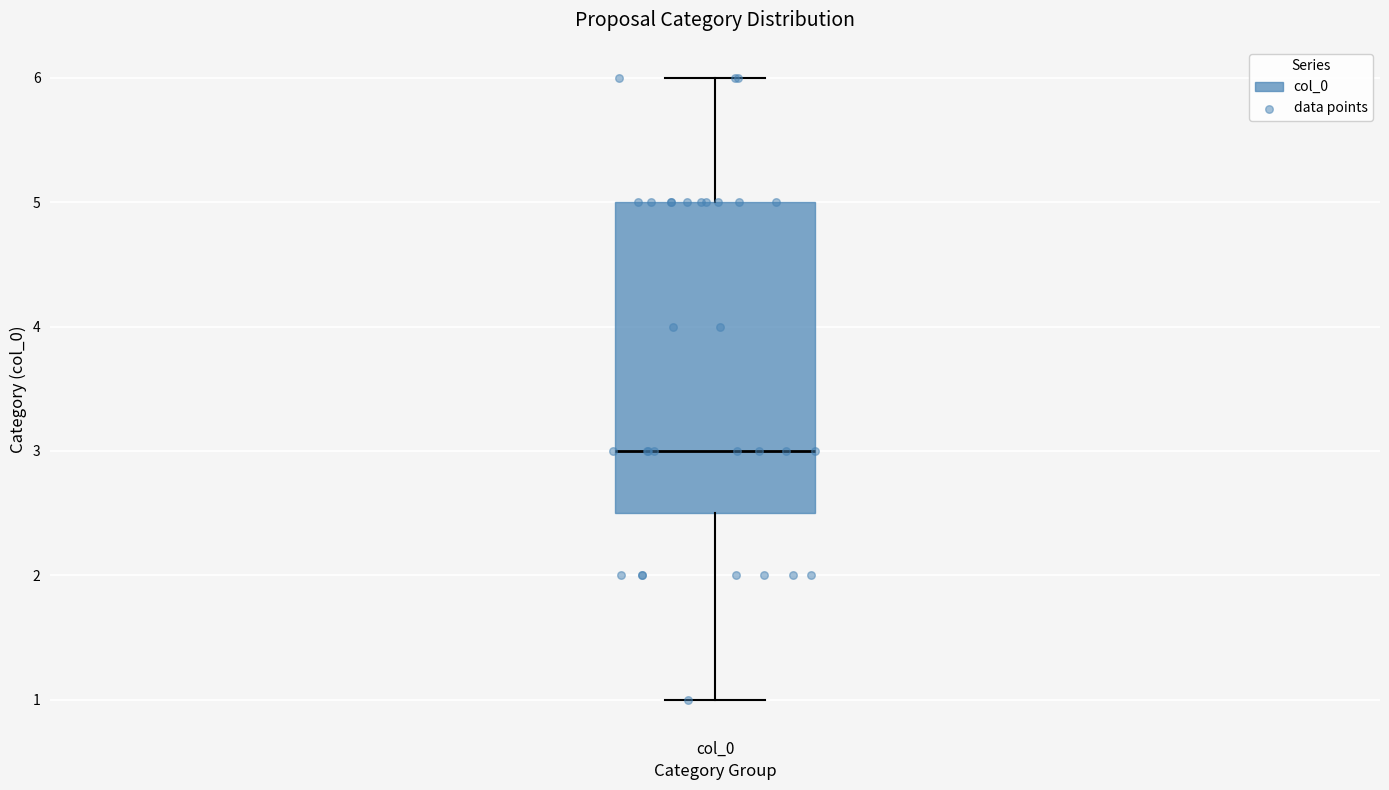

Transcribe this box plot: give where the median line is, the range the box spans, and where the two whiskers end, as read against the y-axis. The values are not printed on the chart, so give them approximately, as read against the axis.

median 3.0, box 2.5 to 5.0, whiskers 1.0 to 6.0